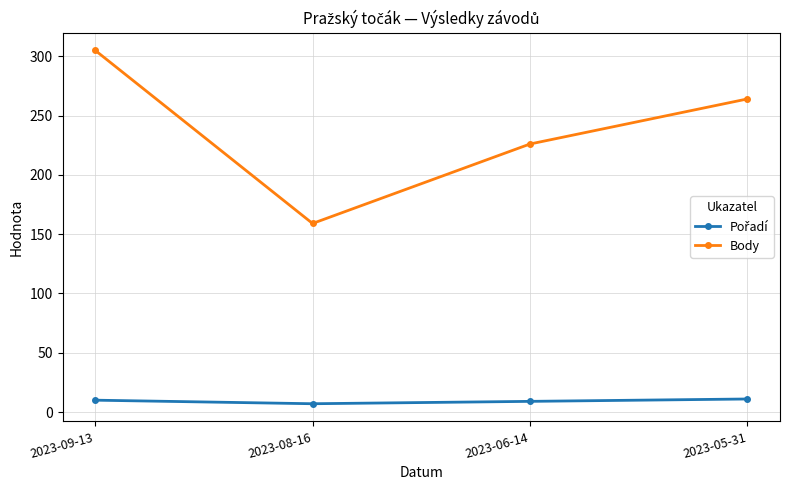

True or false: Body has more than 0 points higher than both neighbors.

False